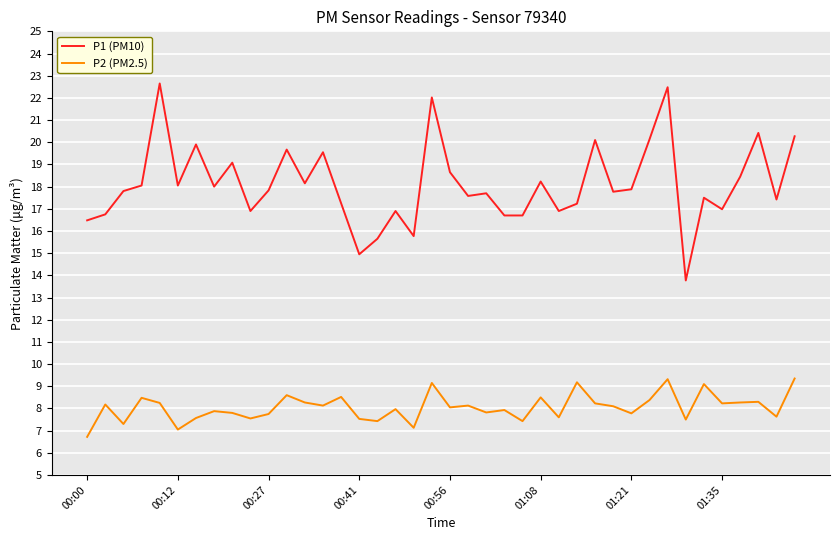

Does the chart have visible grid lines?

Yes